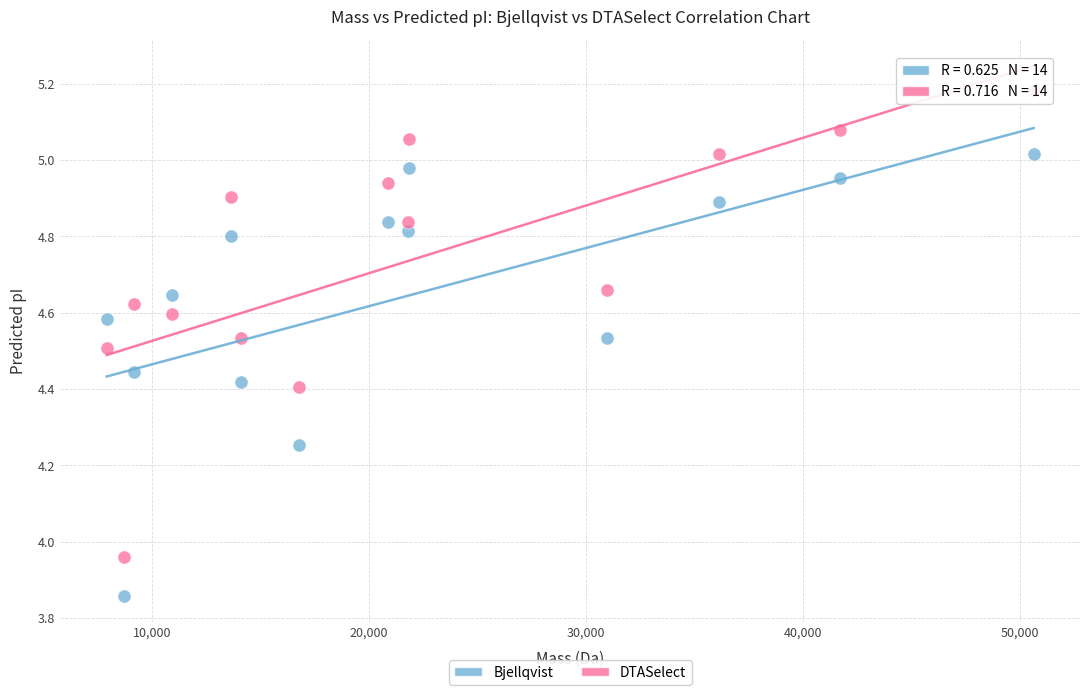

Which series has the largest Y range (max minus min)?

DTASelect